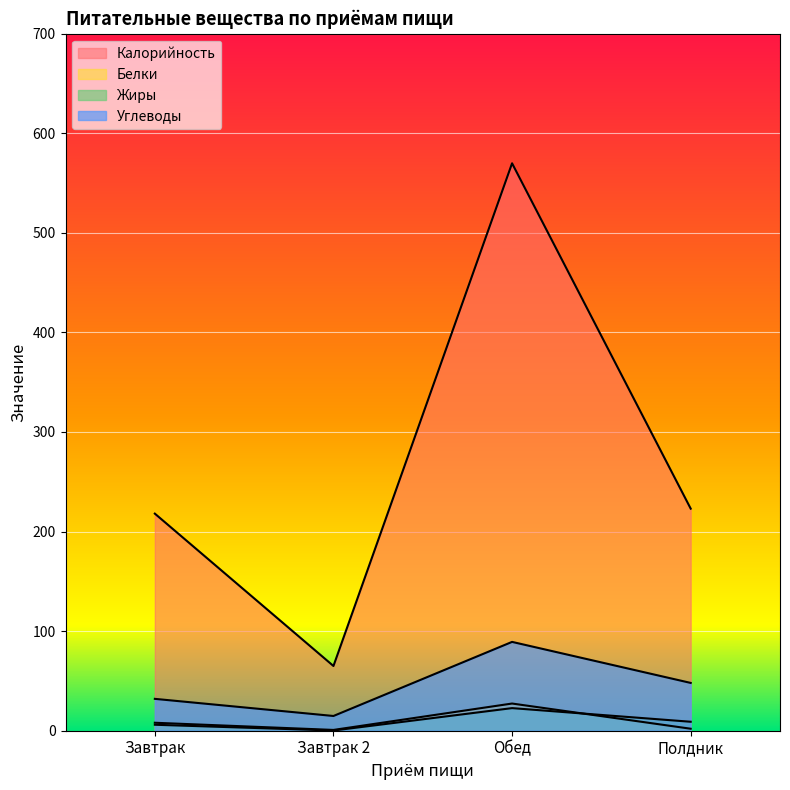

List the labels in order of Углеводы value, largest first.

Обед, Полдник, Завтрак, Завтрак 2